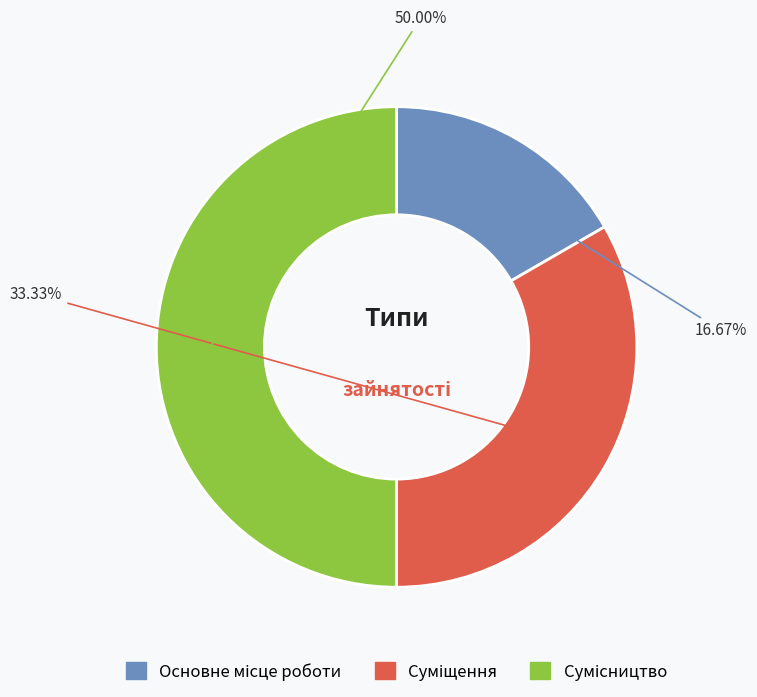

To the nearest percent, what portion does Суміщення represent?

33%